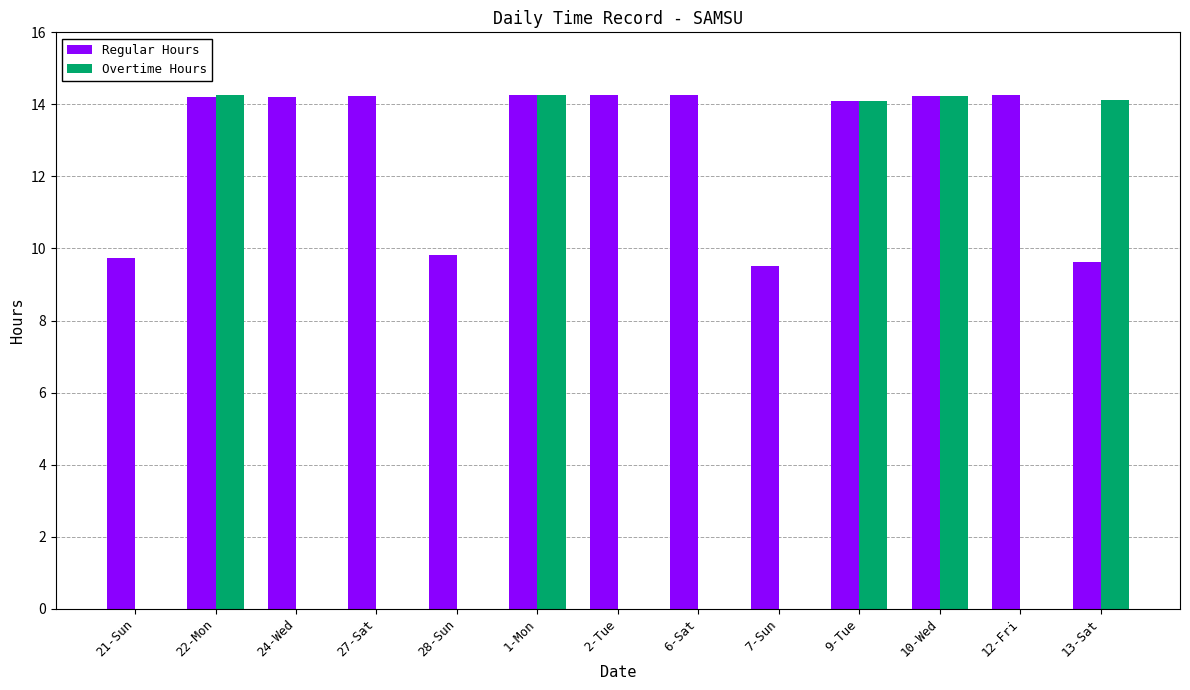

What is the greatest value displayed?

14.3